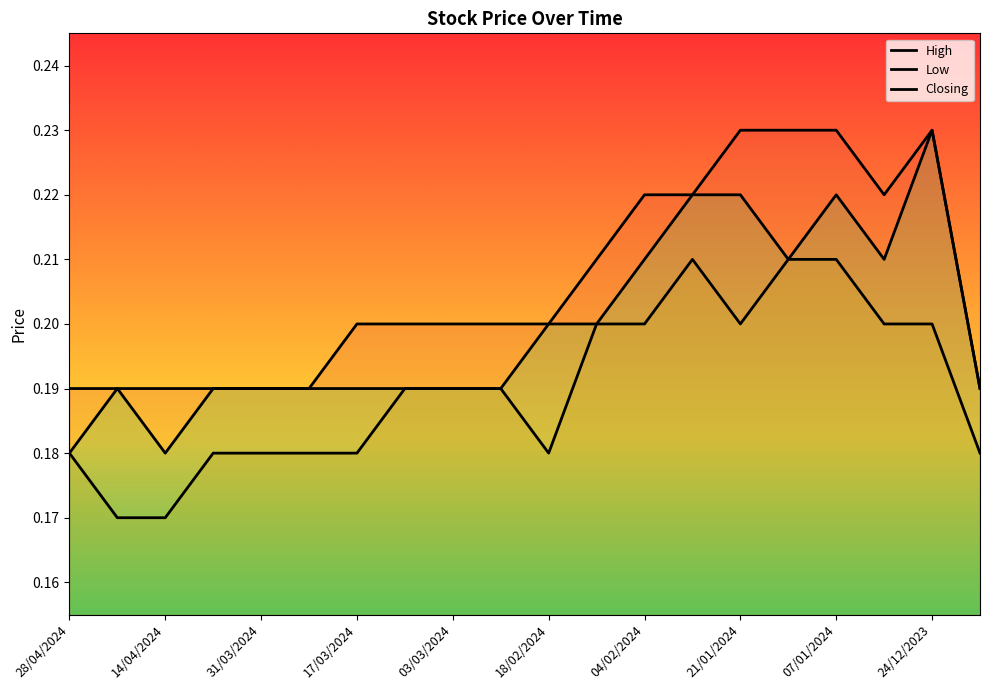

Count the number of data series in this chart.

3